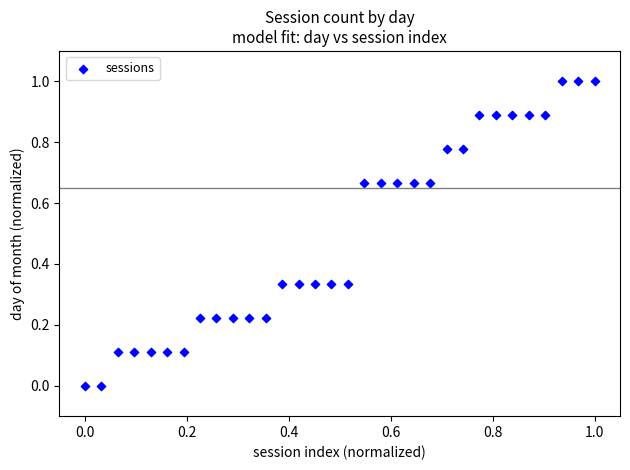

What is the range of X values (max minus min)?

1.0